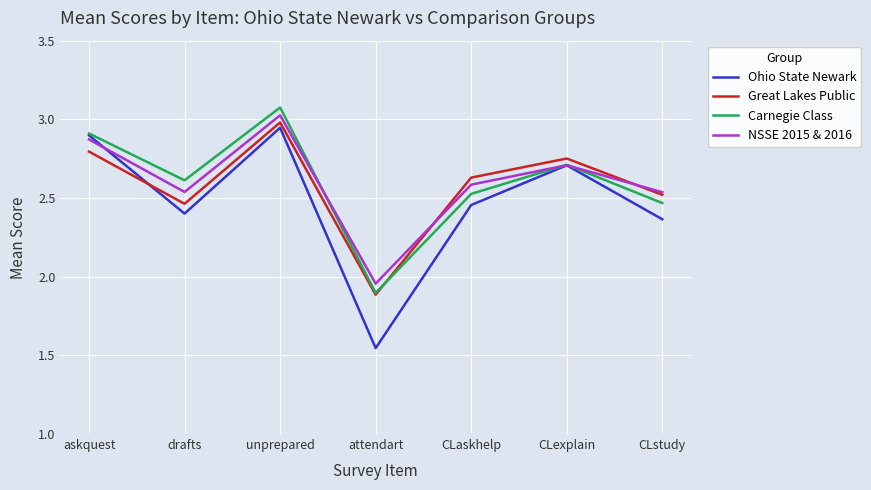

What is the difference between the maximum and second lowest values in the NSSE 2015 & 2016 series?

0.5